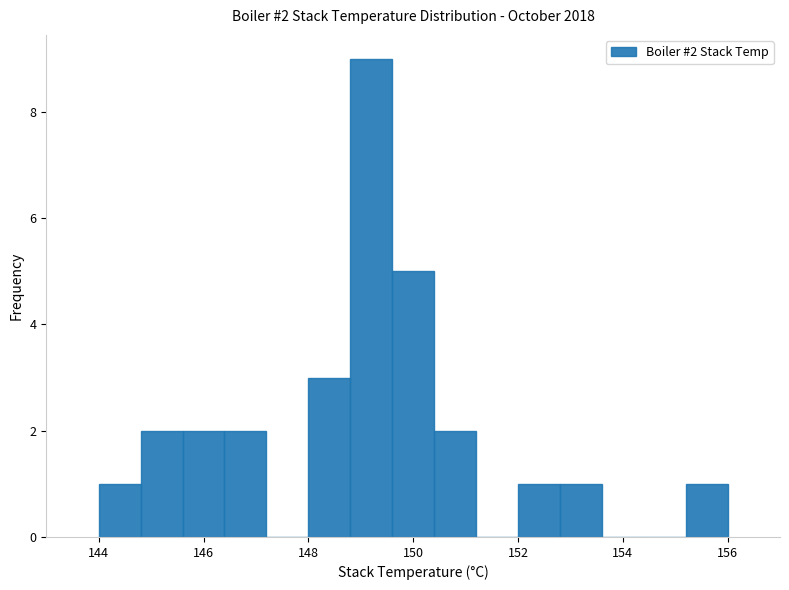

Which range on the x-axis has the tallest bar?

148.8 to 149.6